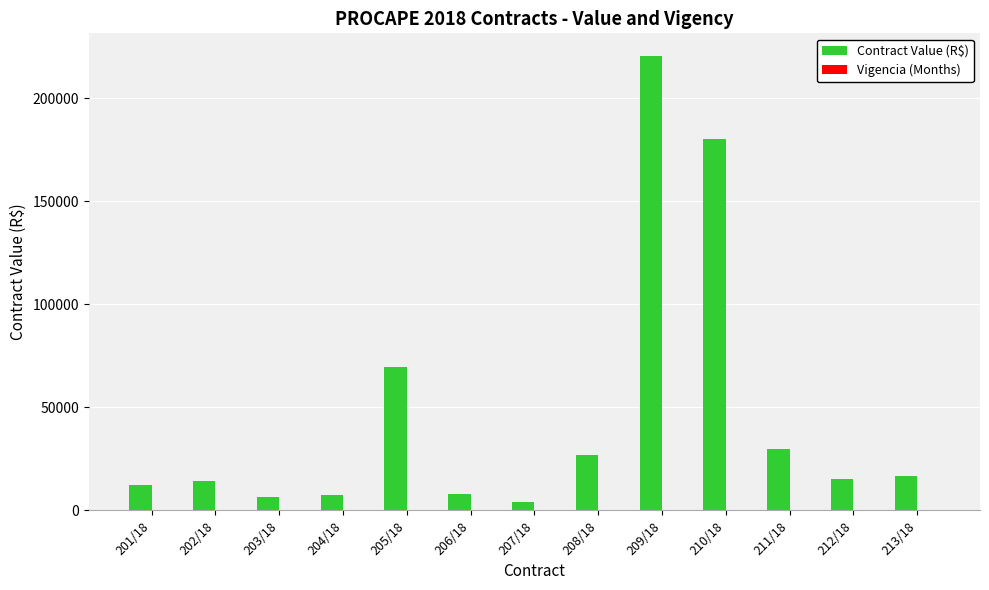

At which category is the sum across all series the highest?

209/18